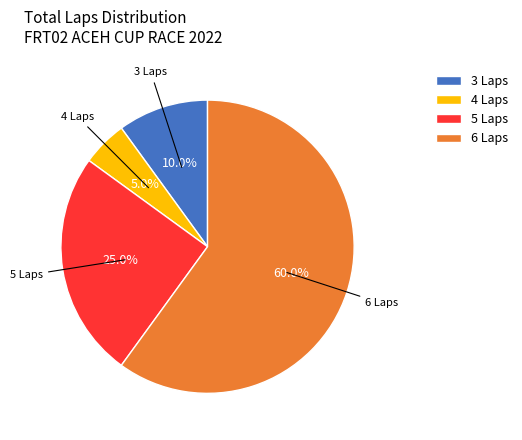

Between 4 Laps and 5 Laps, which is larger?

5 Laps